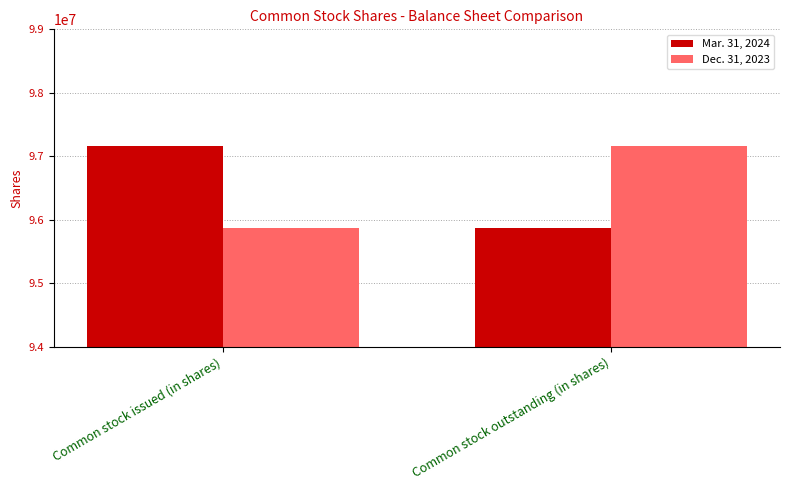

Is it true that Mar. 31, 2024 equals 35165360 at Common stock issued (in shares)?

False